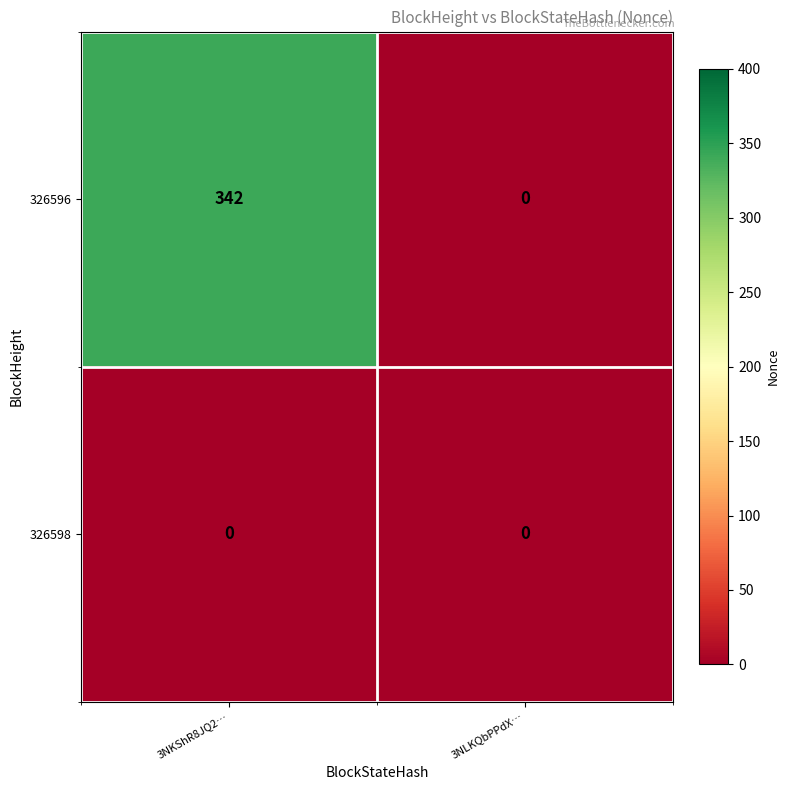

Reading left to right, list all the values displayed in this chart.

326596: 3NKShR8JQ2…=342	3NLKQbPPdX…=0
326598: 3NKShR8JQ2…=0	3NLKQbPPdX…=0